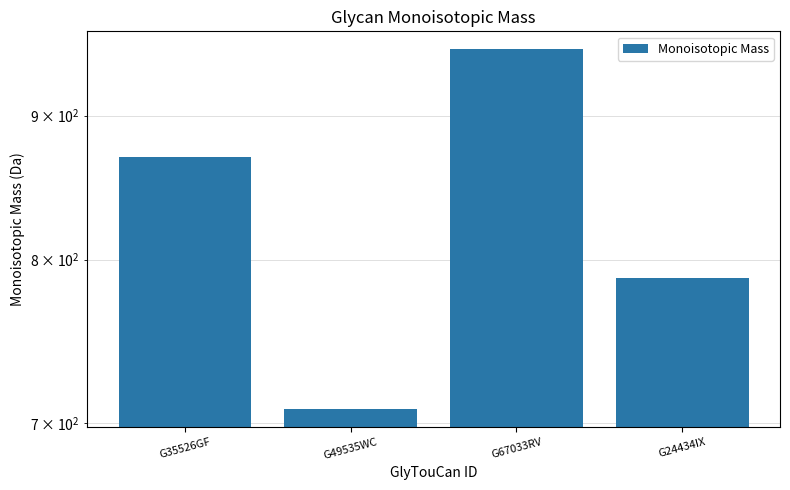

Which category has the highest value across all series?

G67033RV